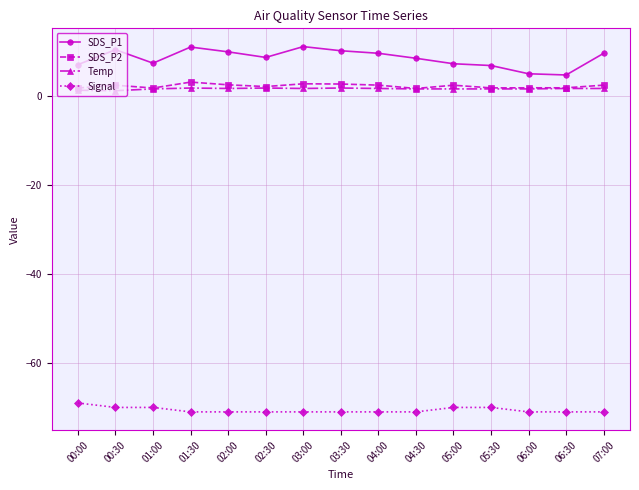

Which series has the largest total across all categories?

SDS_P1